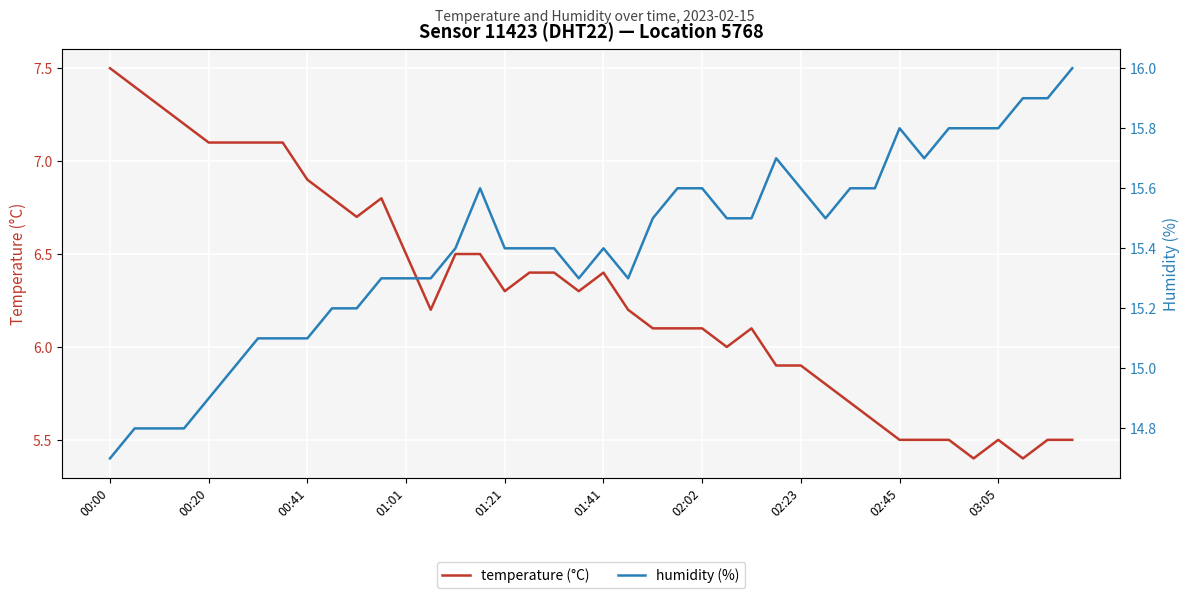

How many interior local peaks does the humidity (%) series have?

4